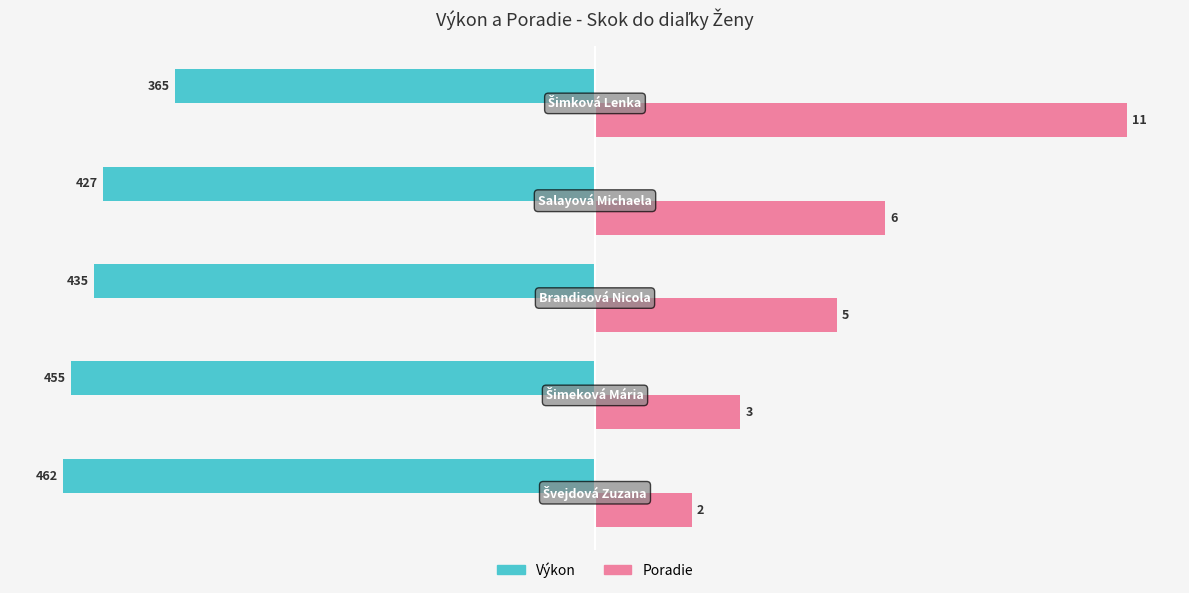

What are all the series names shown in the legend?

Výkon, Poradie